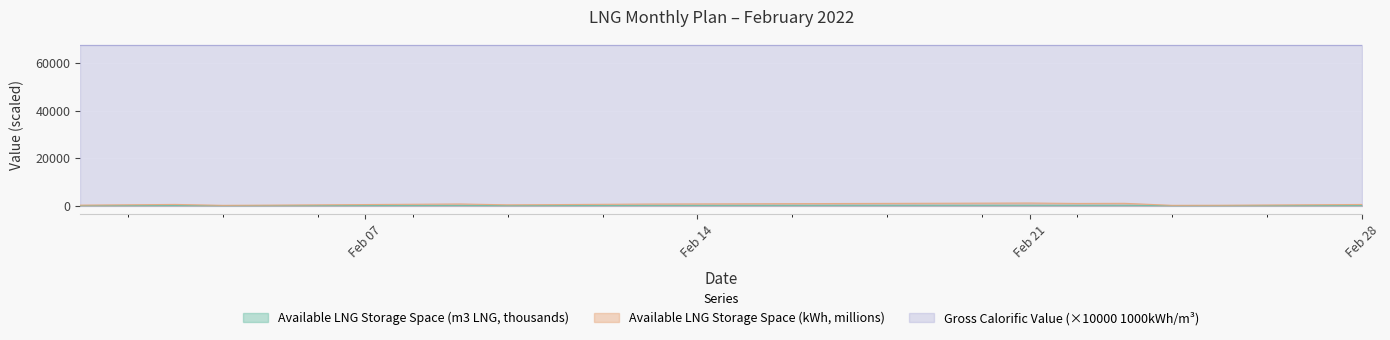

What is the spread (max minus min) of values at 2022-02-24?

67678.9